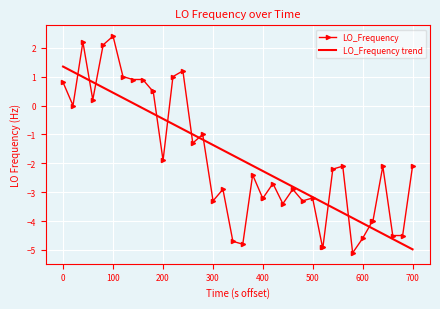

Rank the series by their maximum value, from highest to lowest.

LO_Frequency, LO_Frequency trend